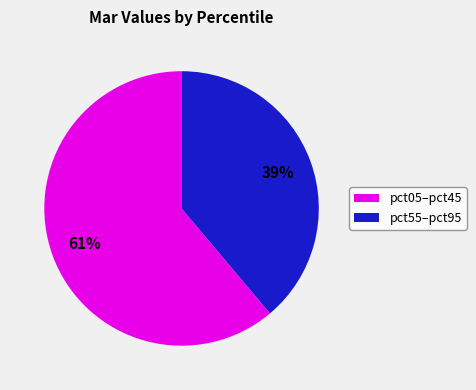

To the nearest percent, what is the average slice percentage?

50%